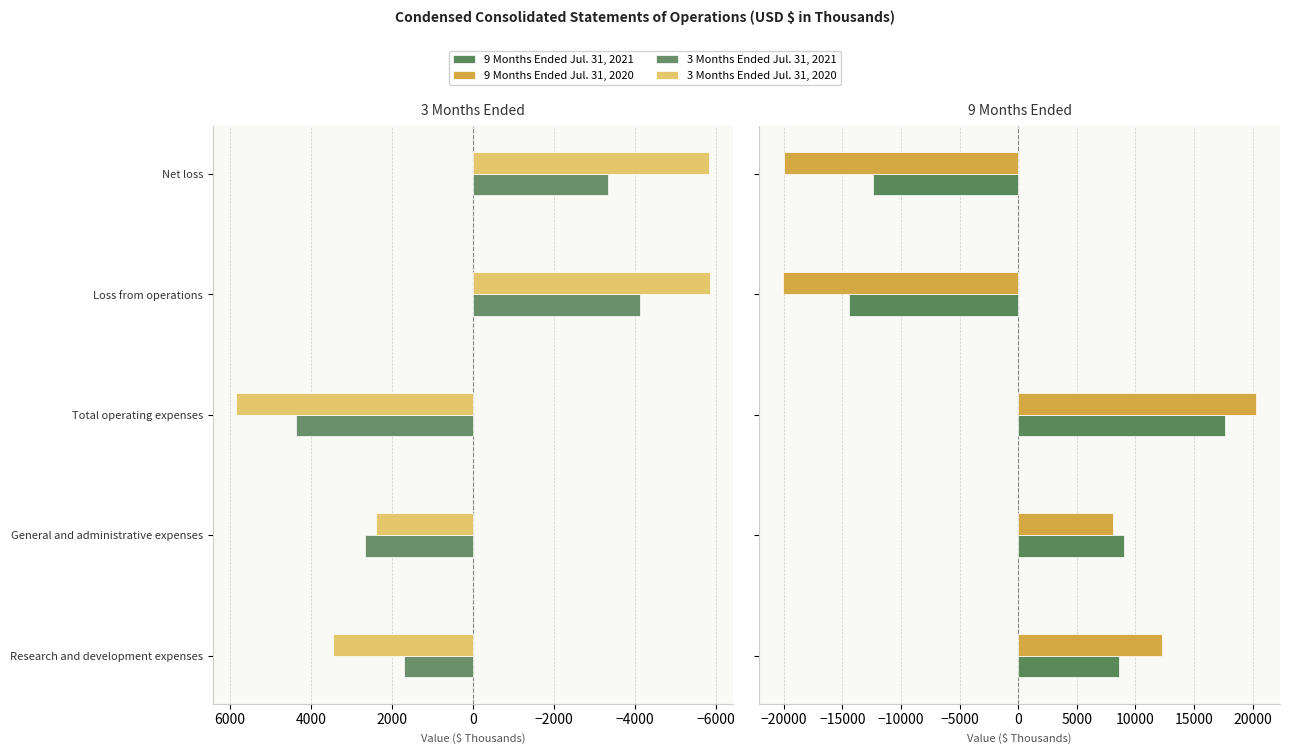

The value of 3 Months Ended Jul. 31, 2021 at Net loss is -1720. True or false?

False